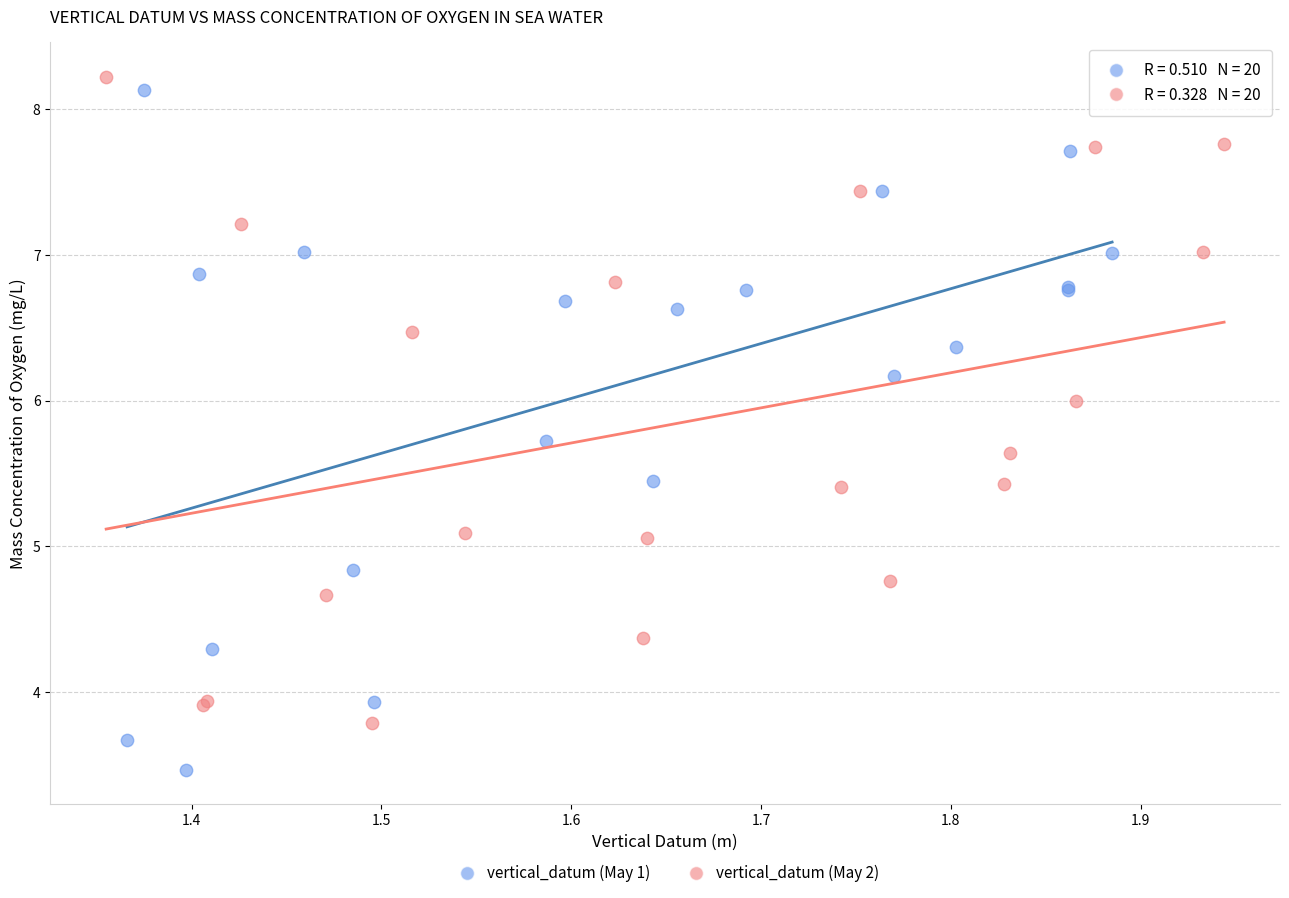

Which series has the widest spread of Y values?

vertical_datum (May 1)